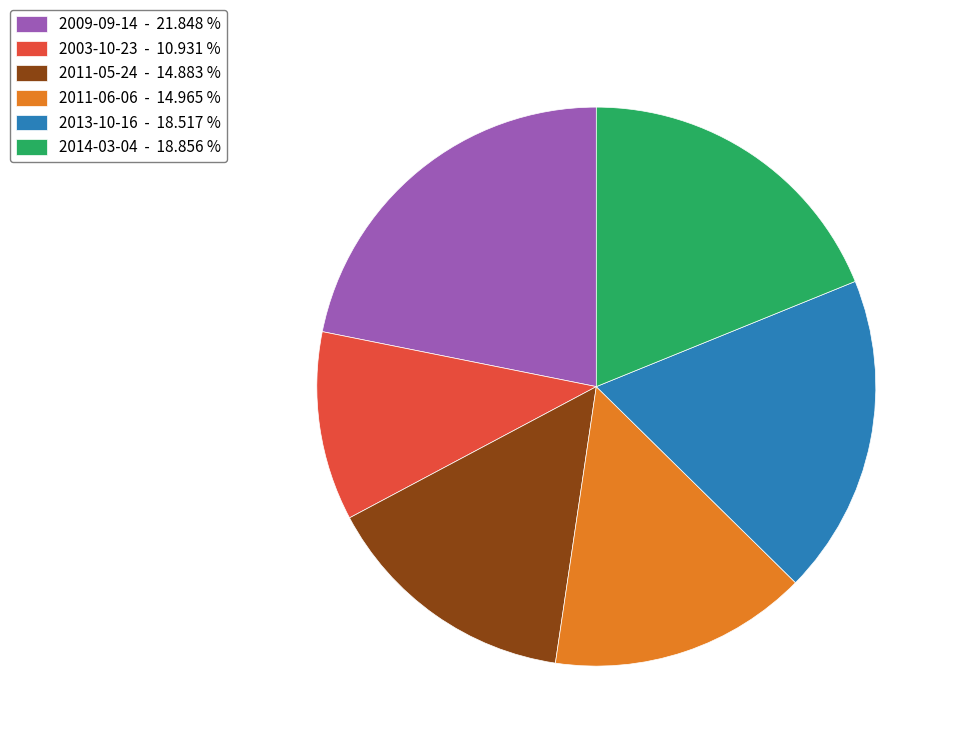

Count the number of slices in the pie.

6